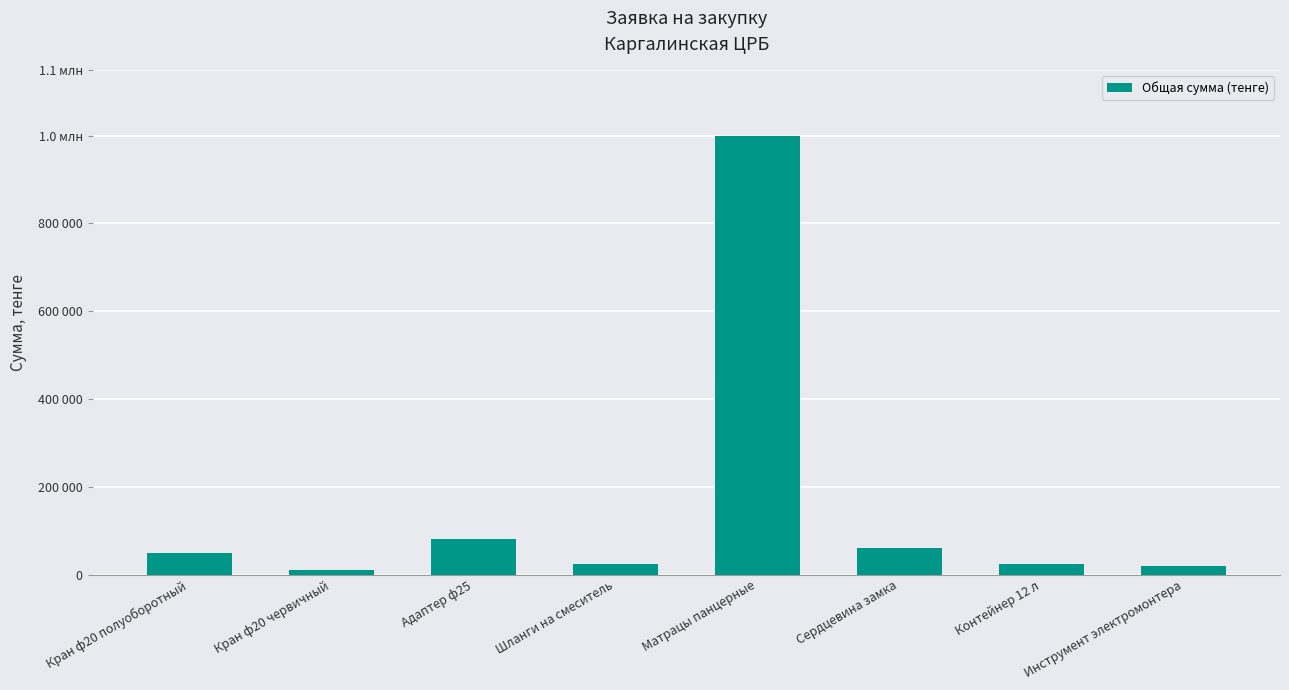

What is the difference between the maximum and minimum values?

990000